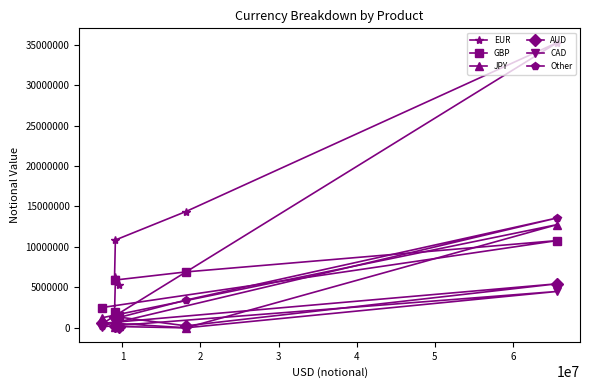

At how many categories does at least one series exceed 9593761?

3